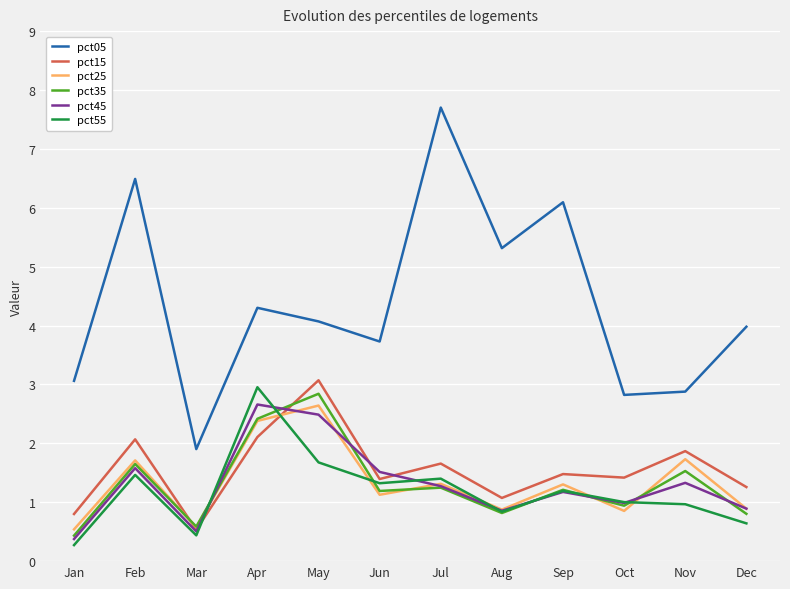

What is the average value of the pct45 series?

1.3